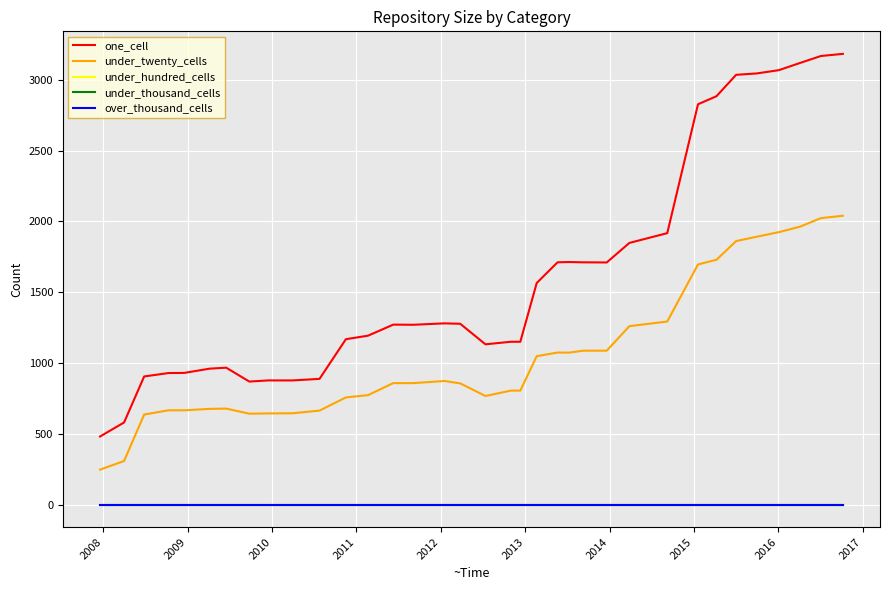

Does the chart display data point markers on the line(s)?

No